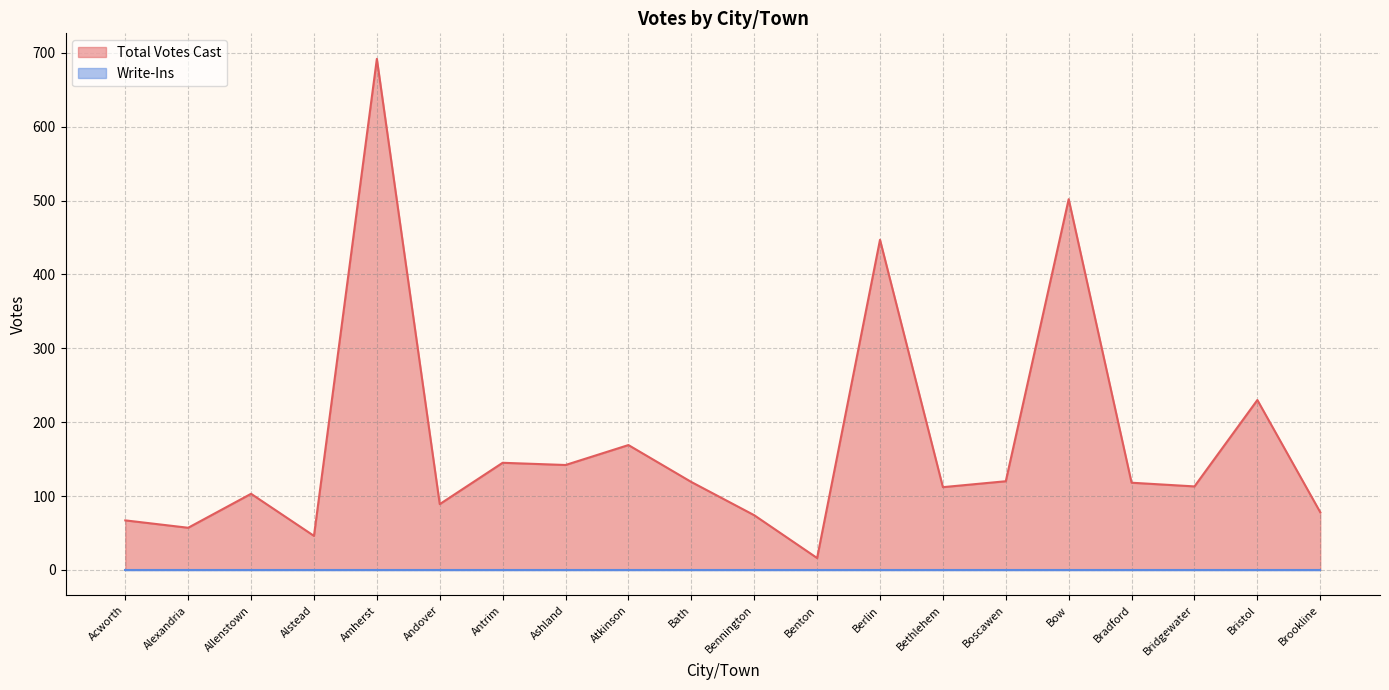

The chart shows a value of 116 at Bennington. True or false?

False